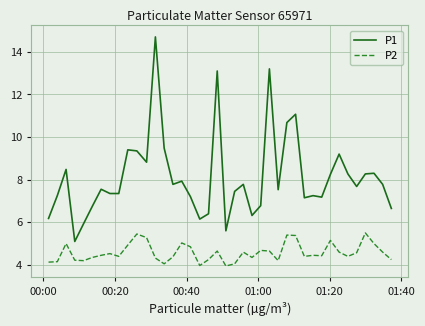

Rank the series by their average value, from lowest to highest.

P2, P1